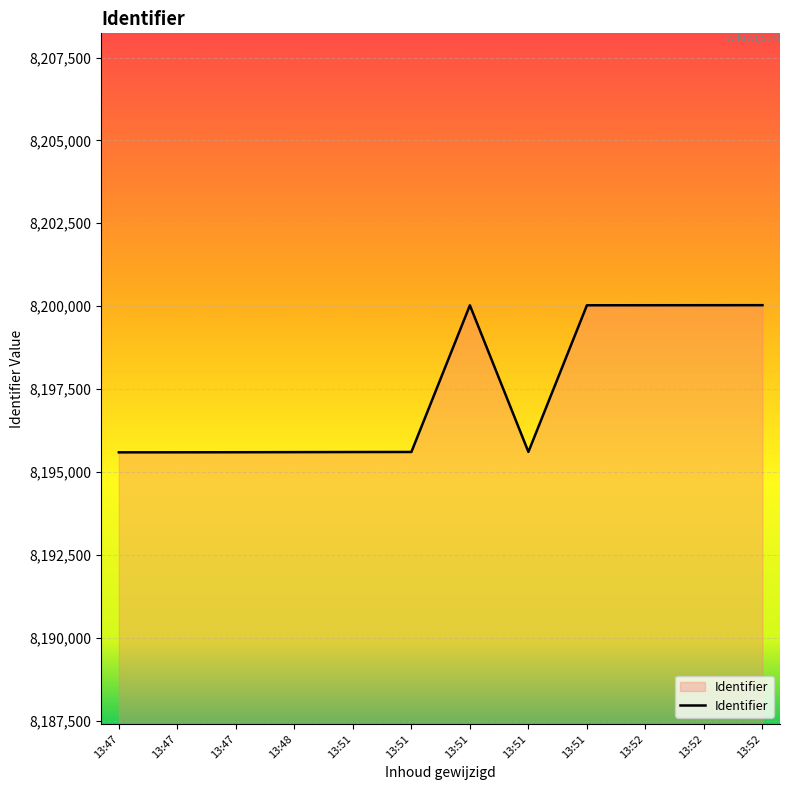

Does the chart have visible grid lines?

Yes